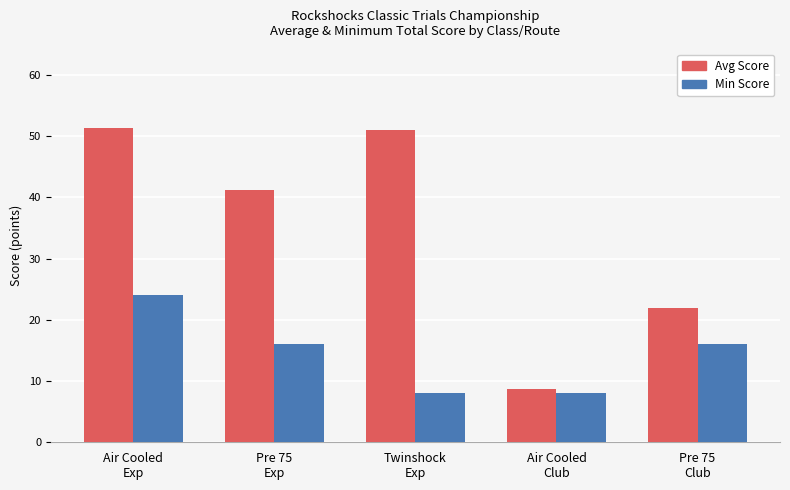

Is it true that Avg Score equals 30.2 at Twinshock
Exp?

False